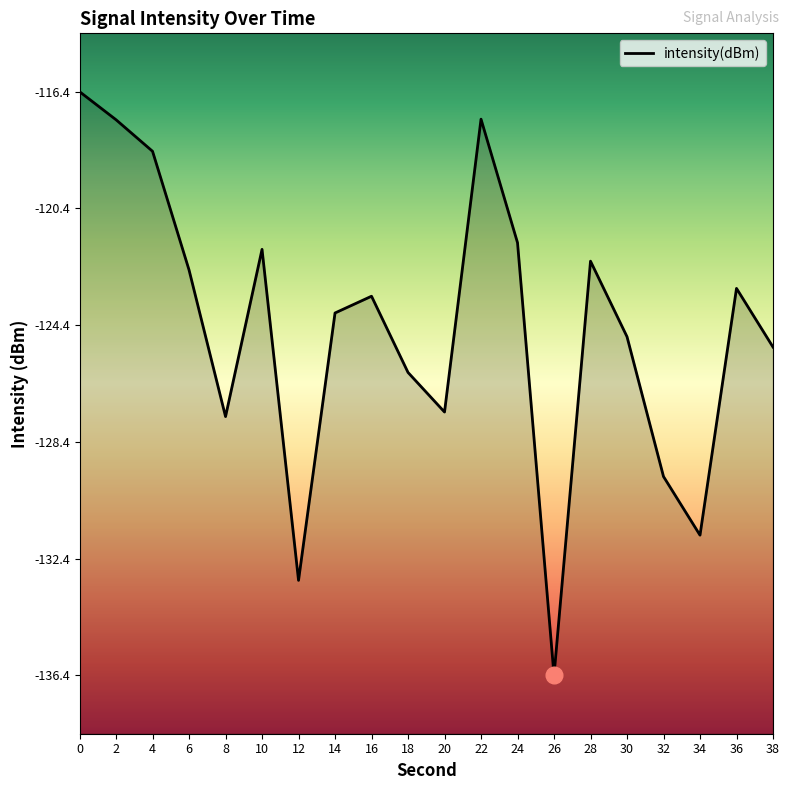

At which category does the chart reach its minimum across all series?

26